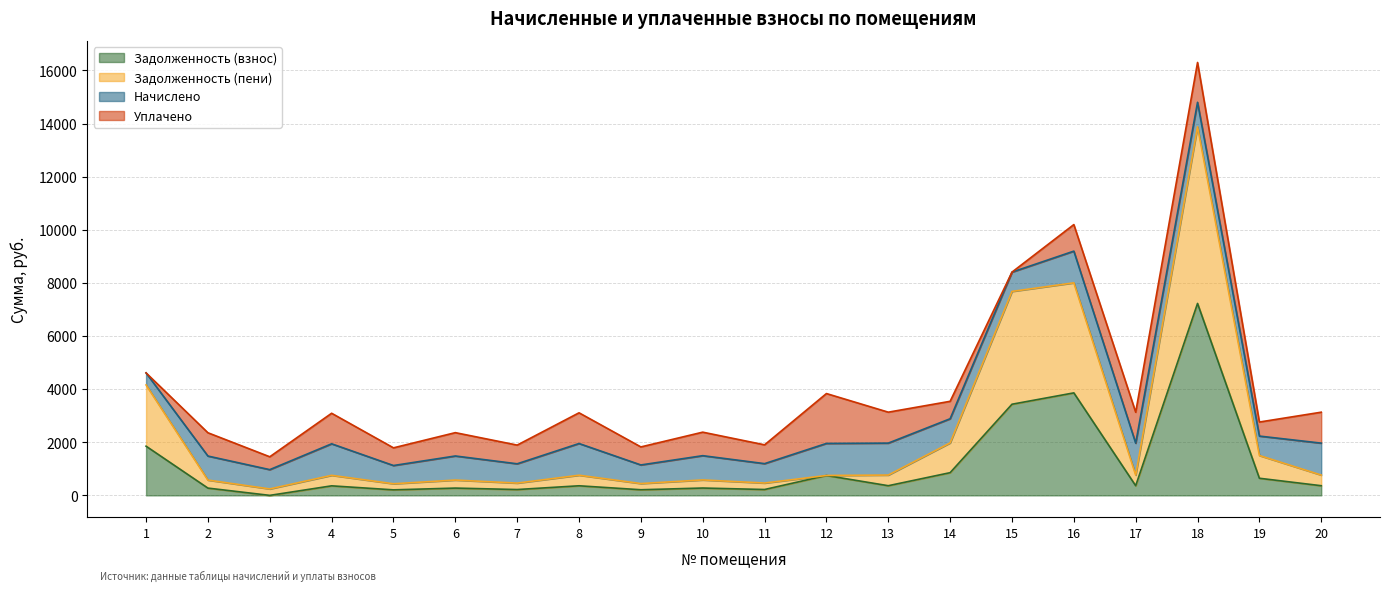

At which category does the chart reach its minimum across all series?

3